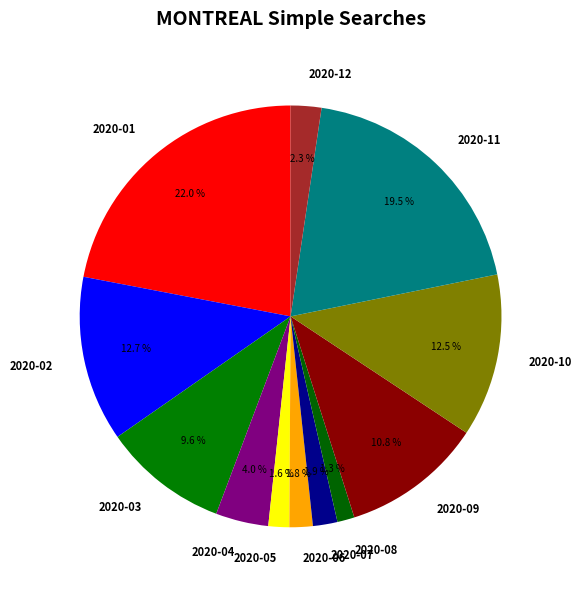

Which slice is the largest?

2020-01